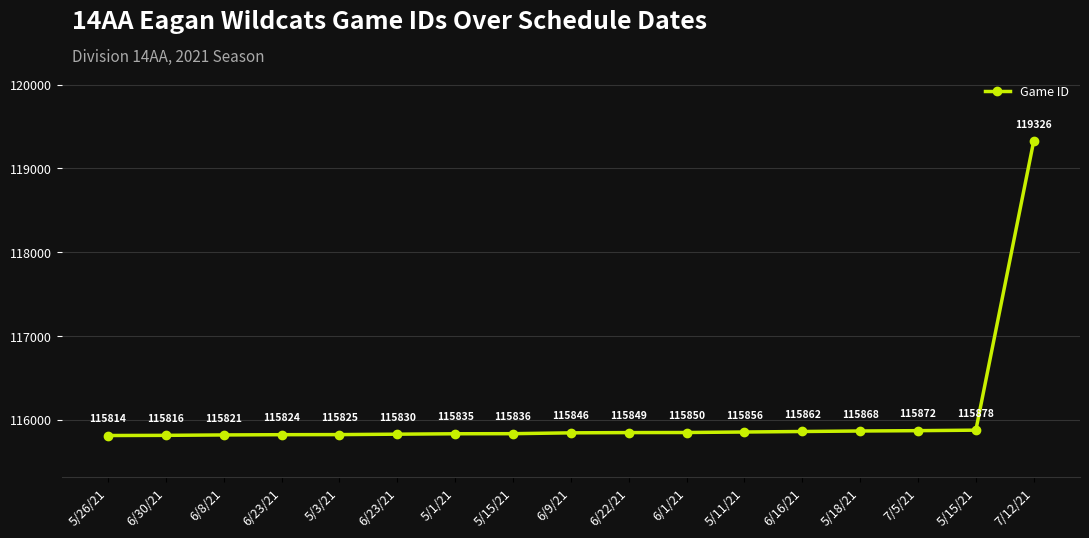

Rank the categories by value from highest to lowest.

7/12/21, 5/15/21, 7/5/21, 5/18/21, 6/16/21, 5/11/21, 6/1/21, 6/22/21, 6/9/21, 5/15/21, 5/1/21, 6/23/21, 5/3/21, 6/23/21, 6/8/21, 6/30/21, 5/26/21